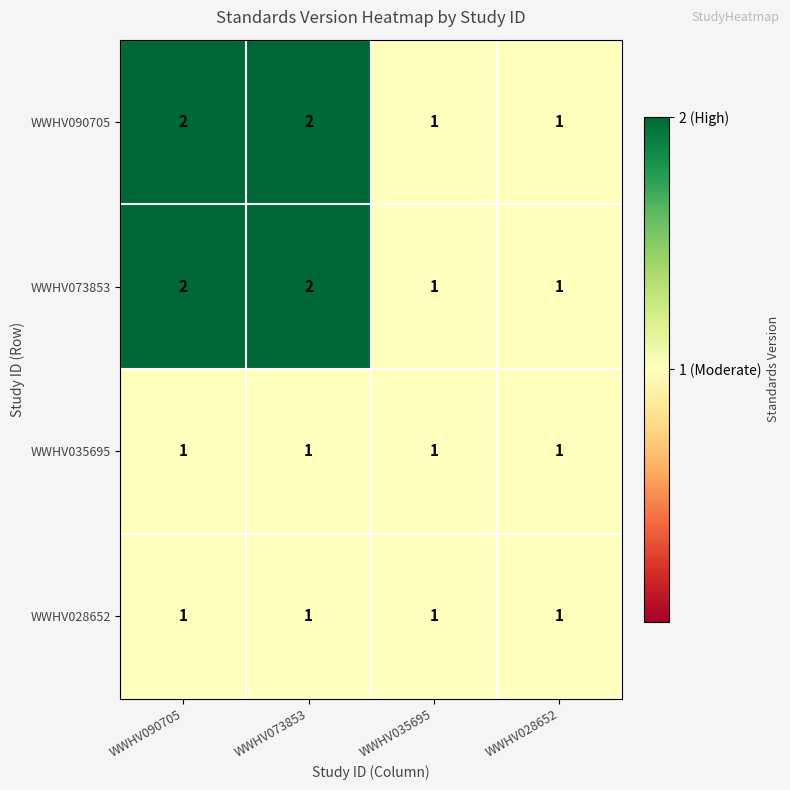

What is the total value across all series at WWHV035695?

4